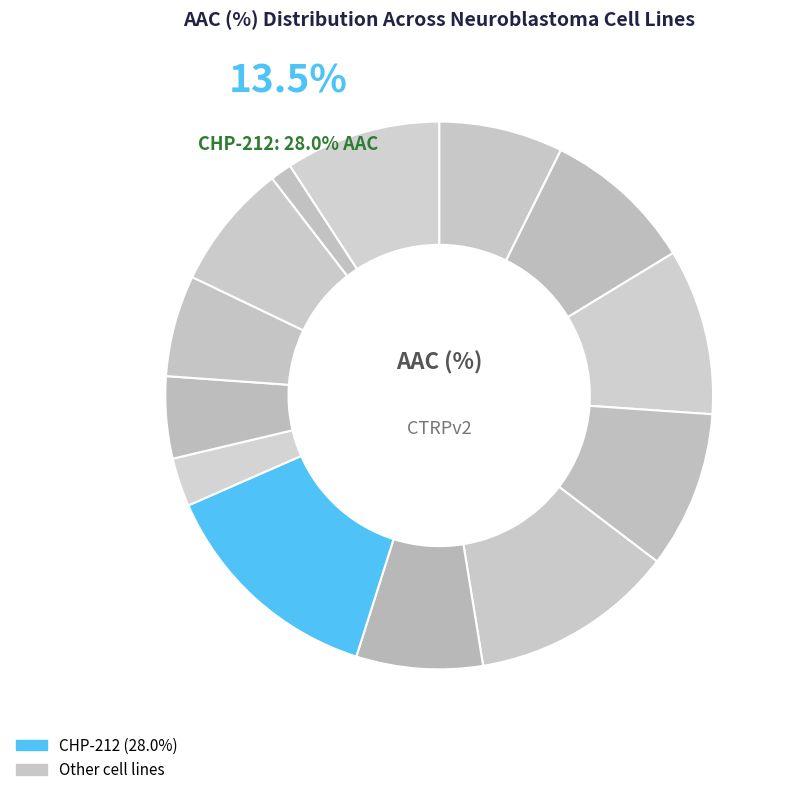

To the nearest percent, what is the difference between the largest and smallest slice percentages?

12%